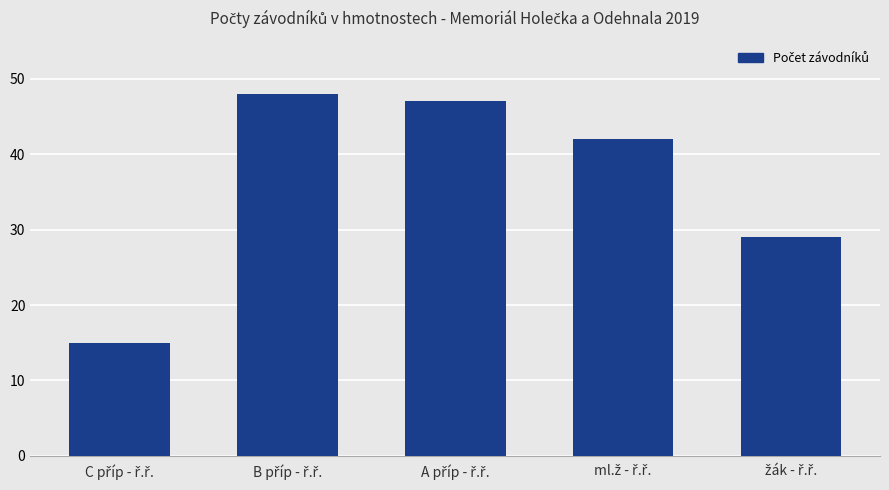

What is the greatest value displayed?

48